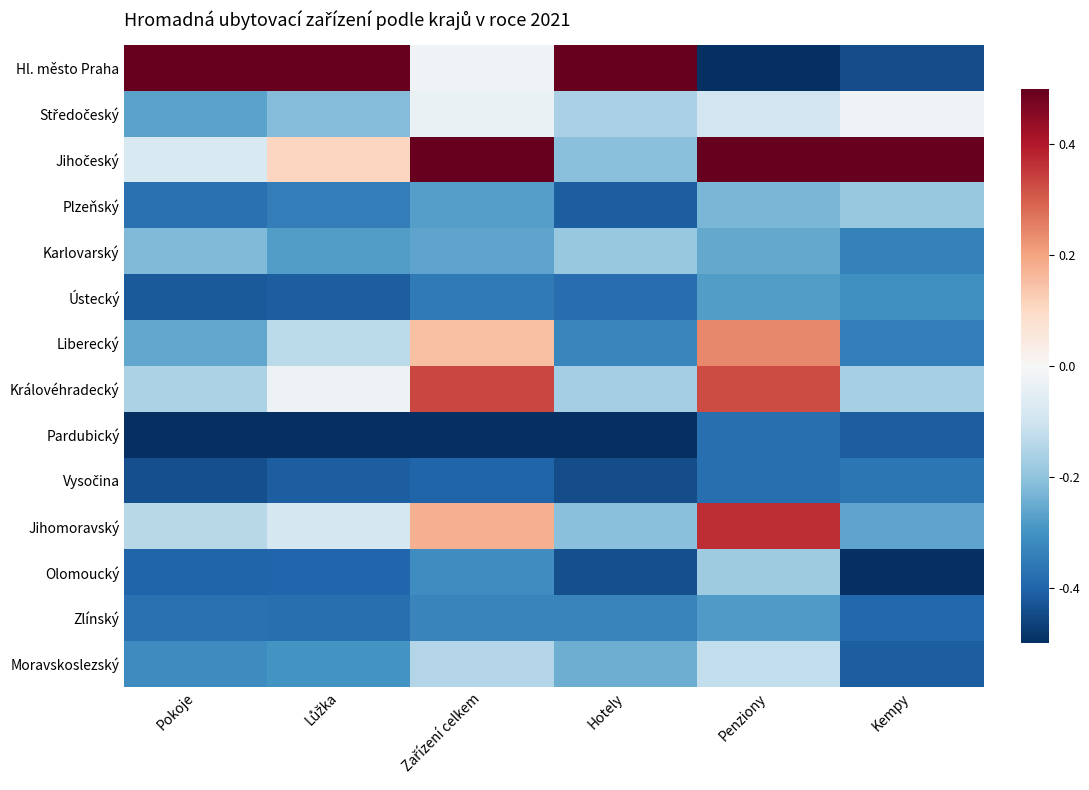

Rank the series at Lůžka from highest to lowest value.

Hl. město Praha, Jihočeský, Královéhradecký, Jihomoravský, Liberecký, Středočeský, Karlovarský, Moravskoslezský, Plzeňský, Zlínský, Olomoucký, Vysočina, Ústecký, Pardubický